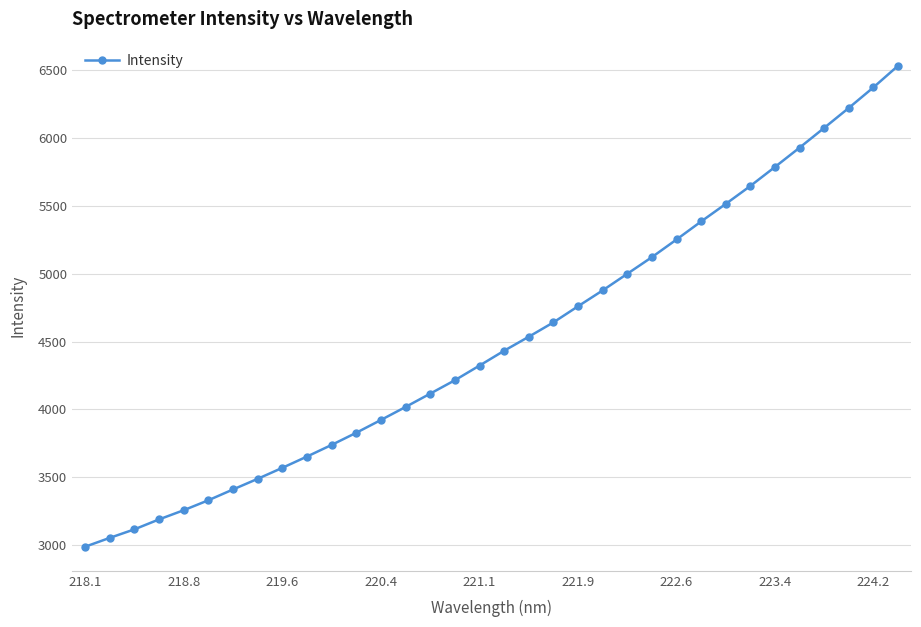

What is the minimum value shown in the chart?

2986.5